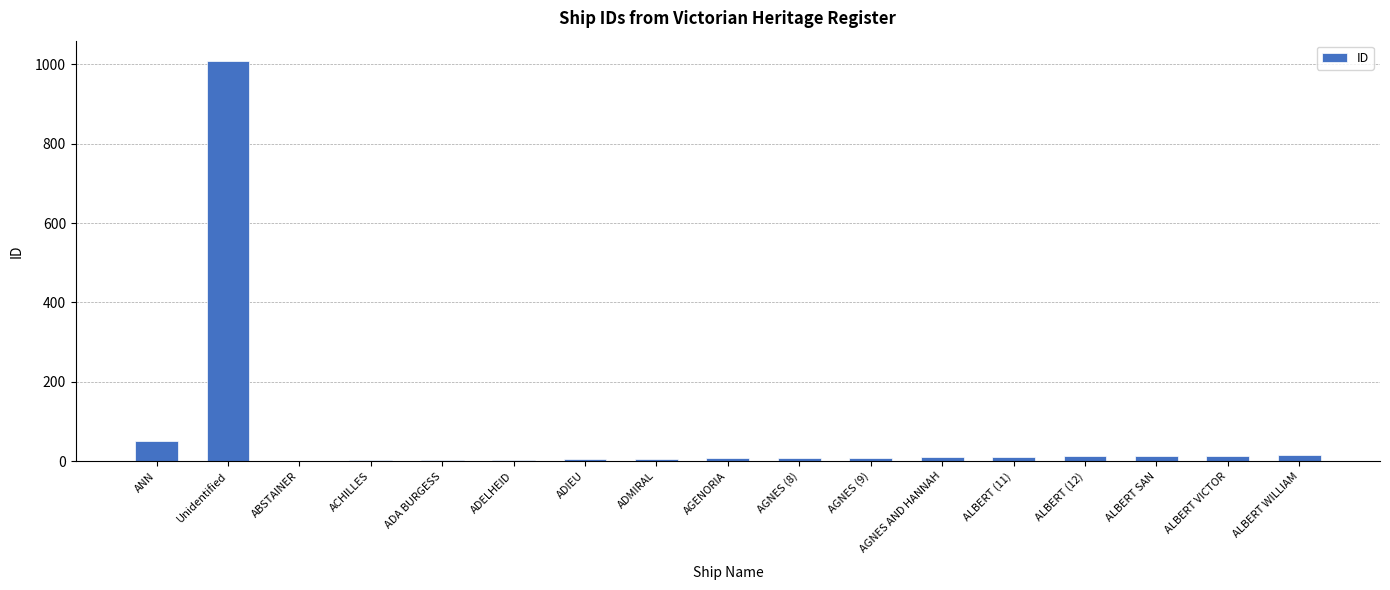

Count the number of data series in this chart.

1